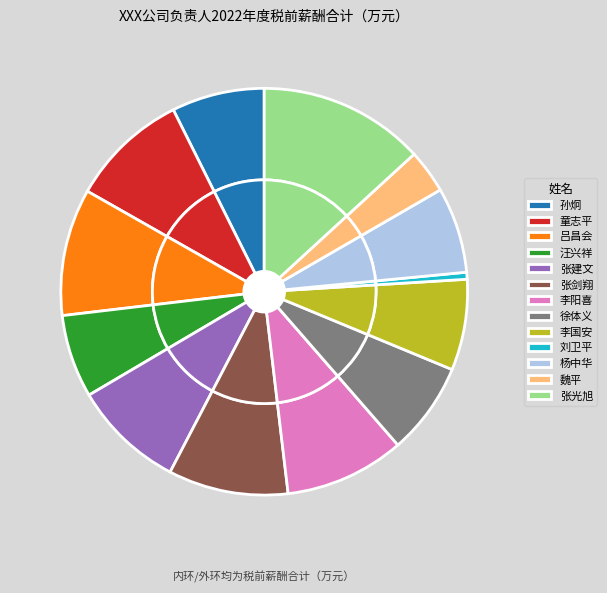

Is it true that 刘卫平 is 1% of the pie?

True